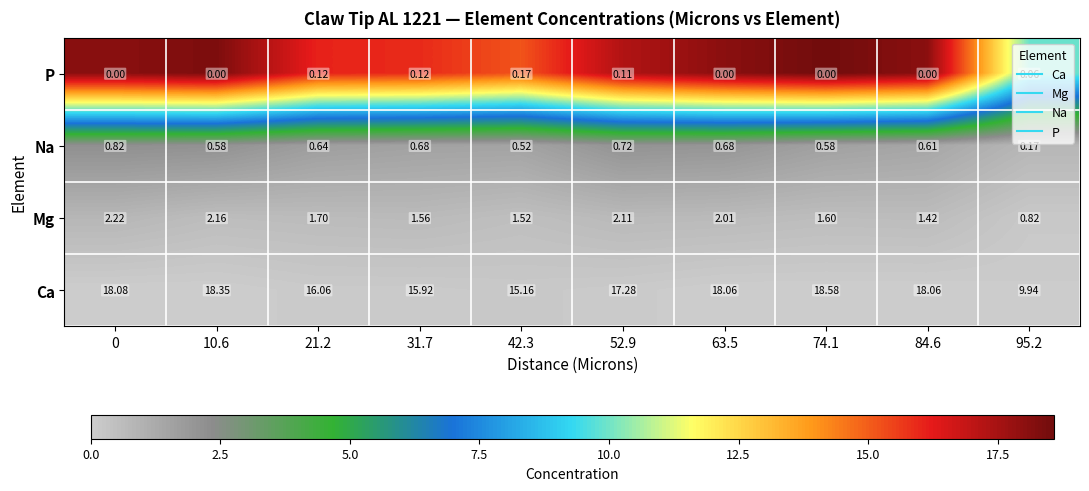

What is the total value across all series at 74.1?

20.8